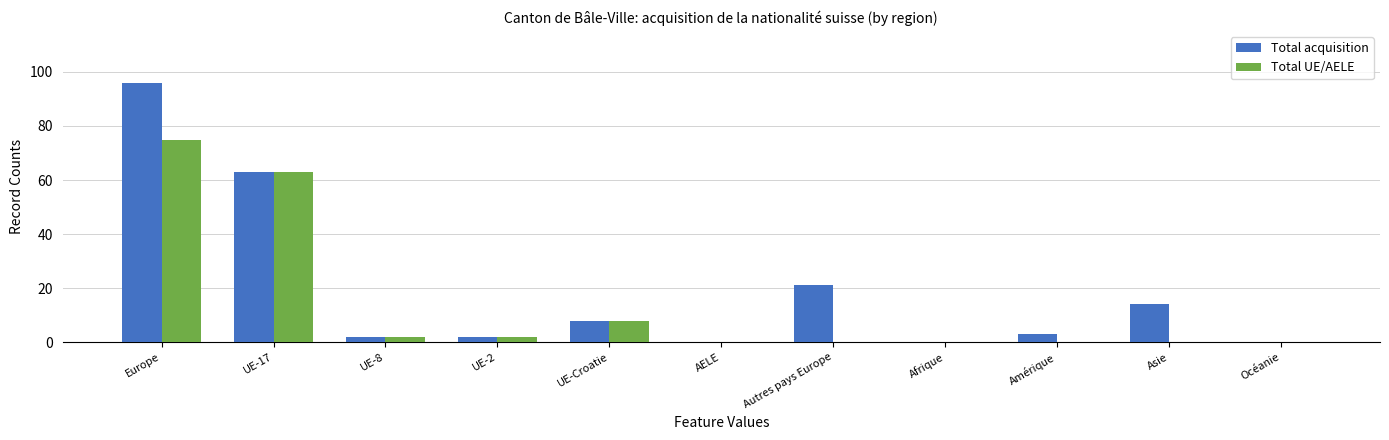

What is the sum of all Total UE/AELE values?

150